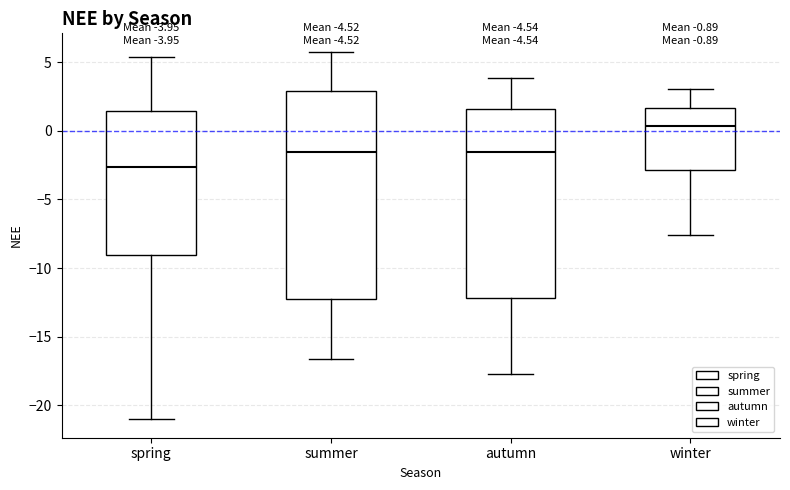

Which box has the highest median line?

winter